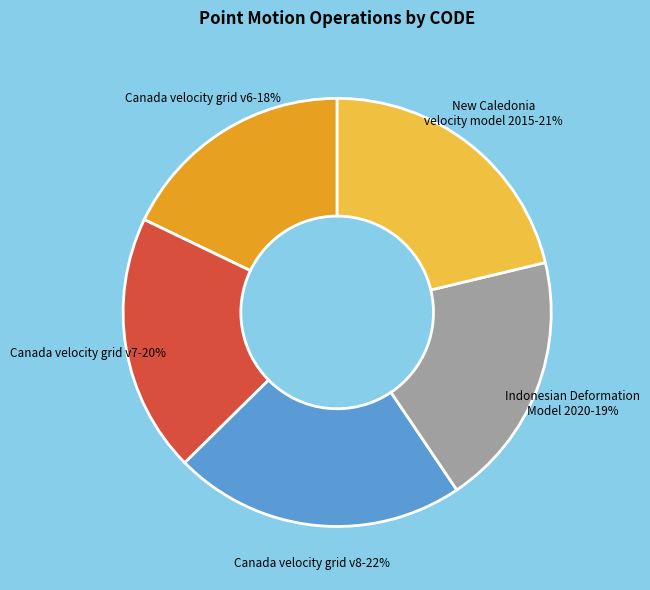

Is New Caledonia velocity model 2015 the majority of the pie?

No